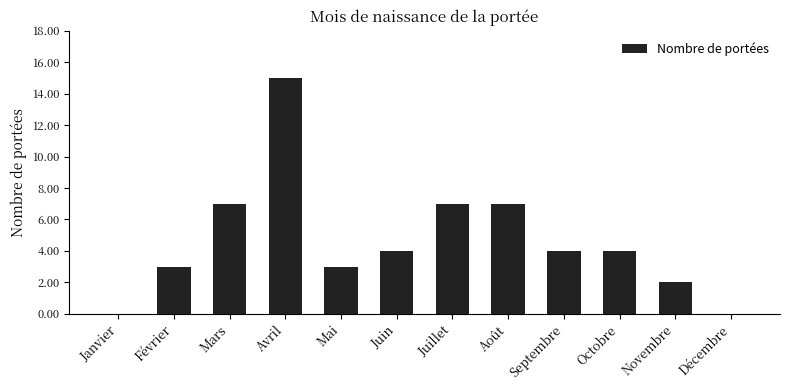

The chart shows a value of 3 at Mai. True or false?

True